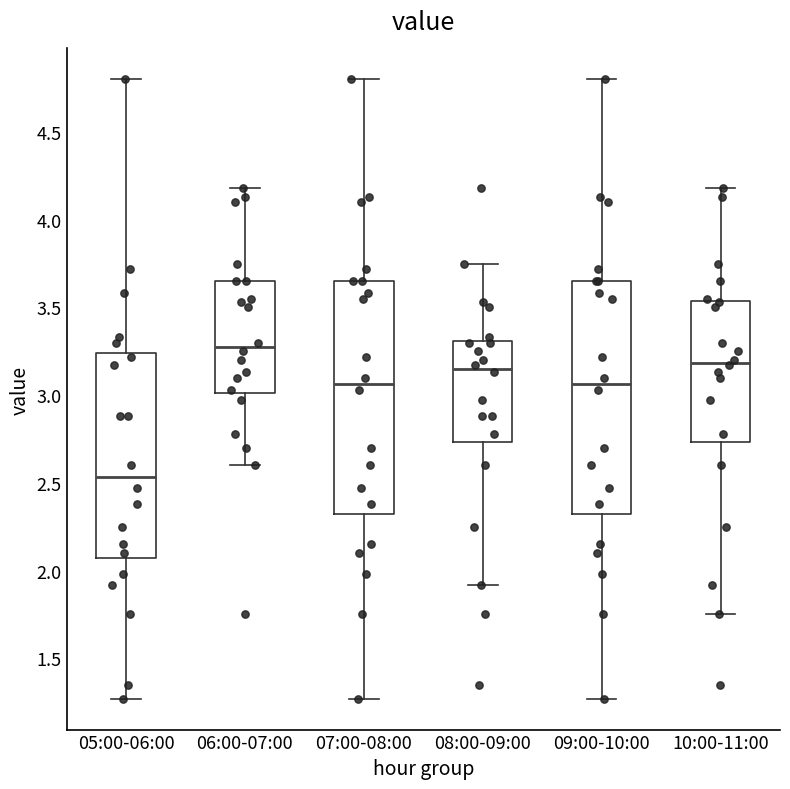

Reading left to right, transcribe this box plot: for each box, give where its median line is, the range the box spans, and where its two whiskers end, as read against the y-axis. The values are not printed on the chart, so give them approximately, as read against the axis.

05:00-06:00: median 2.55, box 2.05 to 3.25, whiskers 1.25 to 4.80
06:00-07:00: median 3.30, box 3.00 to 3.65, whiskers 2.60 to 4.20
07:00-08:00: median 3.05, box 2.30 to 3.65, whiskers 1.25 to 4.80
08:00-09:00: median 3.15, box 2.75 to 3.30, whiskers 1.90 to 3.75
09:00-10:00: median 3.05, box 2.30 to 3.65, whiskers 1.25 to 4.80
10:00-11:00: median 3.20, box 2.75 to 3.55, whiskers 1.75 to 4.20